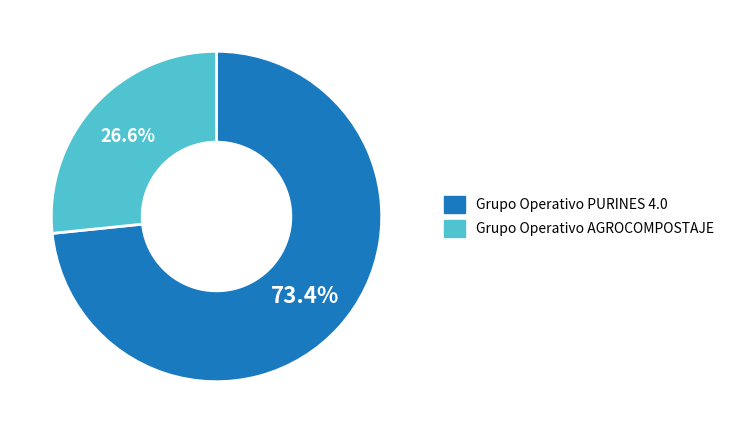

To the nearest percent, what is the difference between the Grupo Operativo AGROCOMPOSTAJE and Grupo Operativo PURINES 4.0 slice percentages?

47%